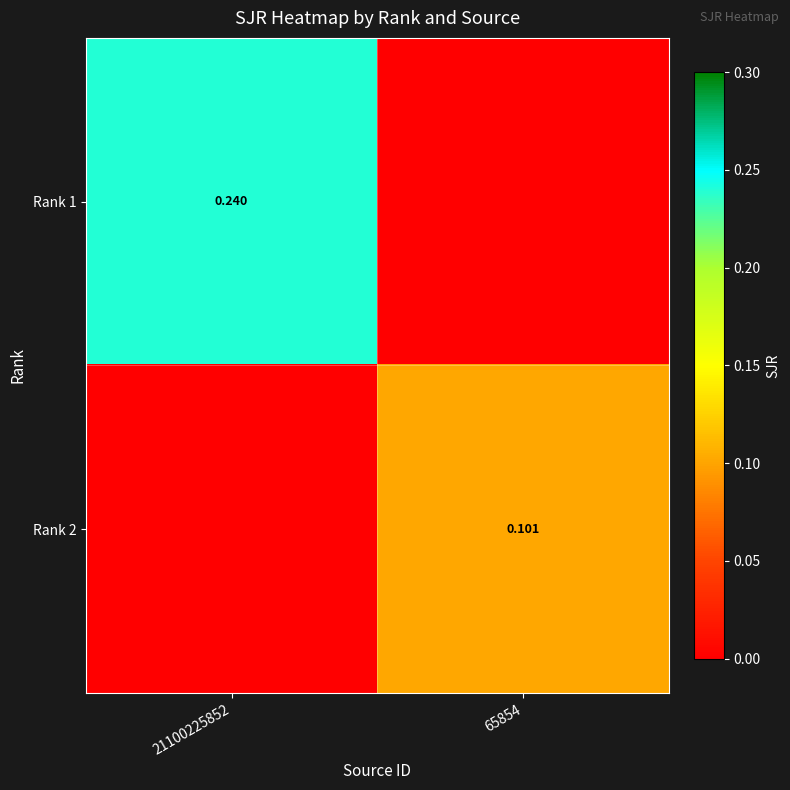

How many series are shown in this chart?

2